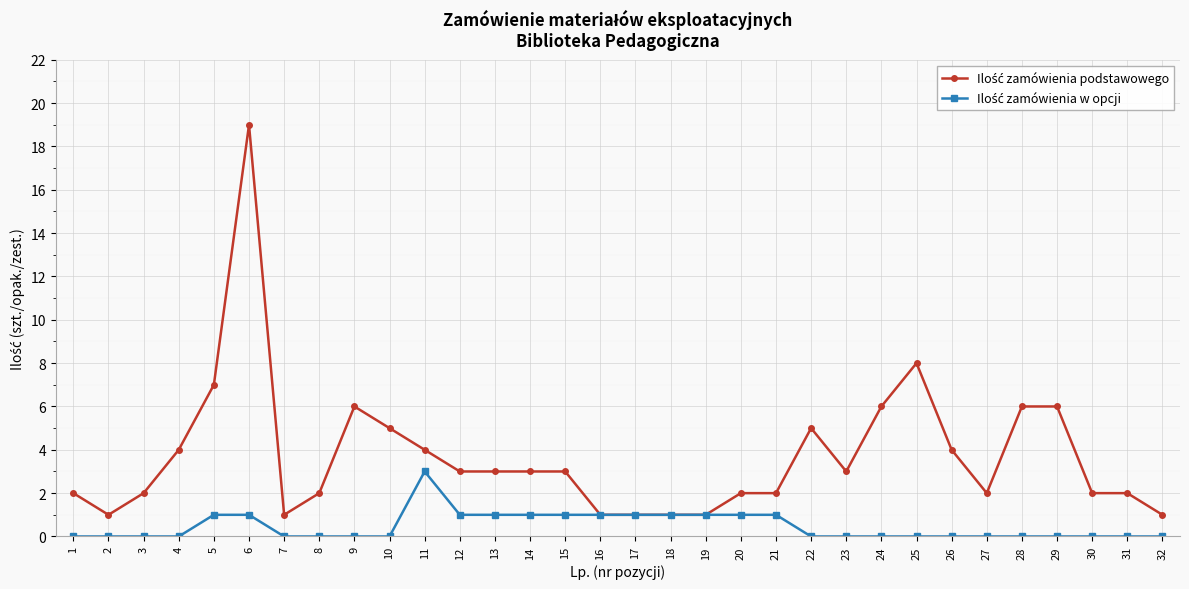

At which category is the sum across all series the highest?

6